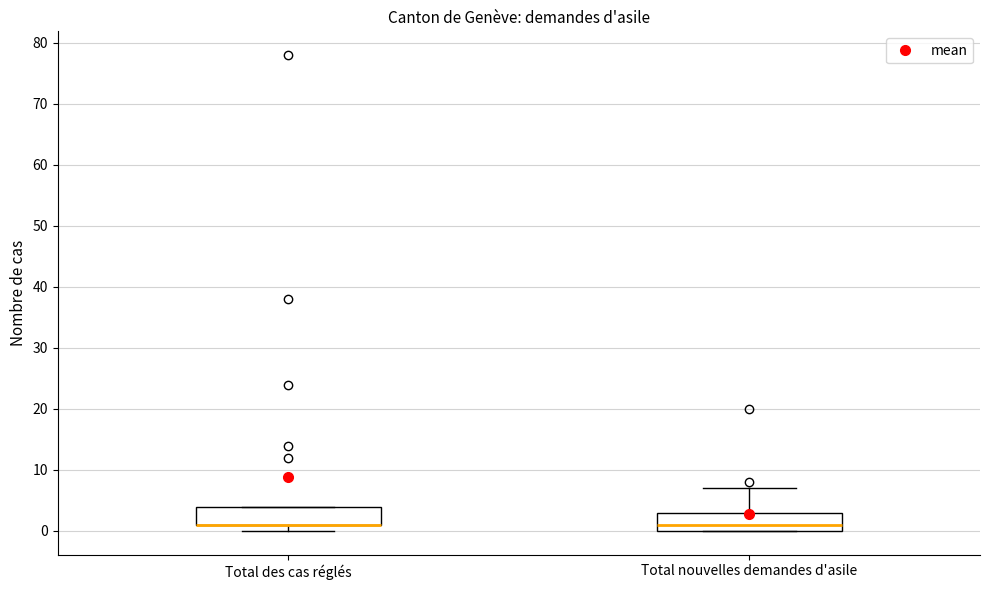

Reading left to right, read every box against the y-axis: the position of its median line, the range the box covers, and the ends of its whiskers. The values are not printed on the chart, so give them approximately, as read against the axis.

Total des cas réglés: median 1 (drawn on the box's lower edge), box 1 to 4, whiskers 0 to 4
Total nouvelles demandes d'asile: median 1, box 0 to 3, whiskers 0 to 7